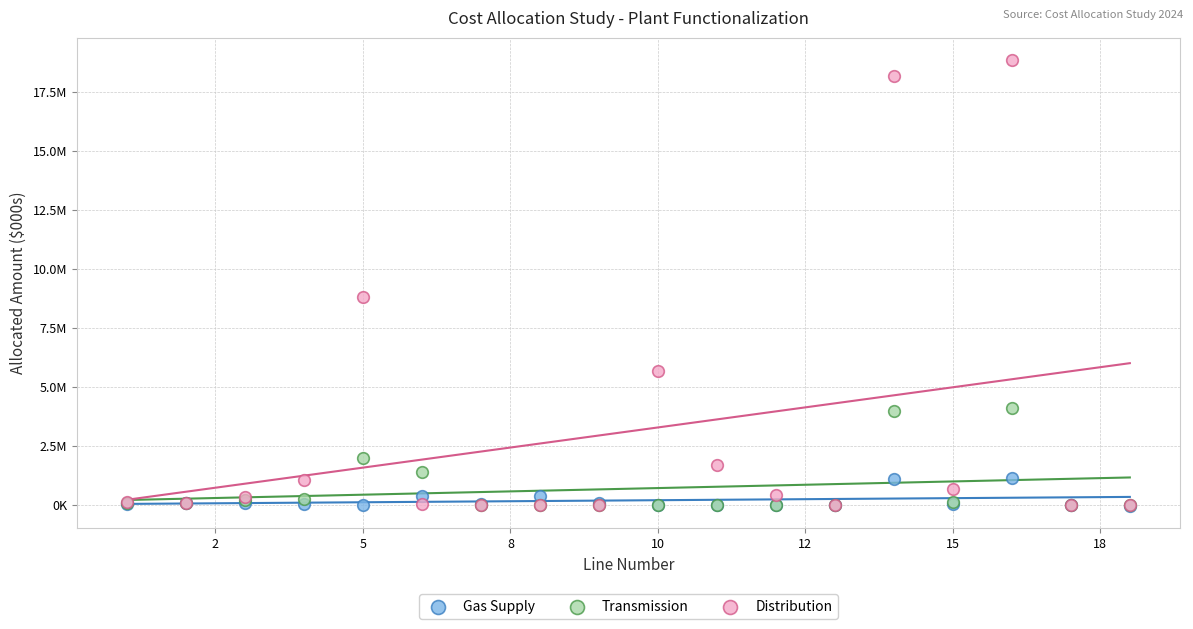

What are all the series names shown in the legend?

Gas Supply, Transmission, Distribution